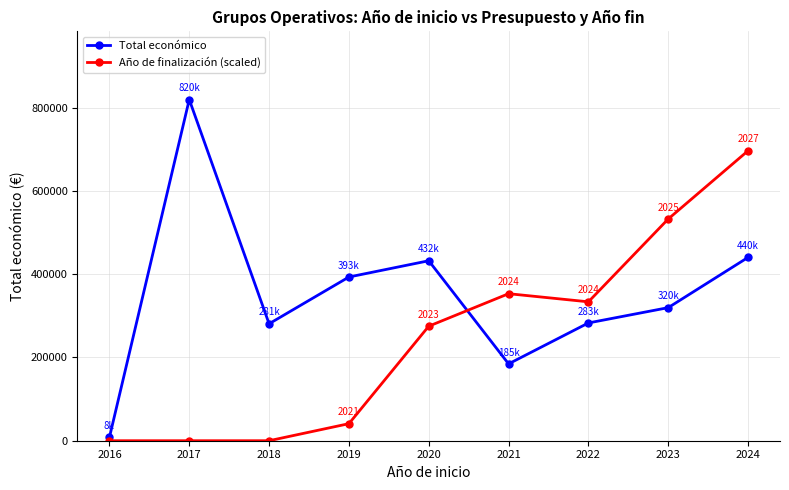

Is it true that Año de finalización (scaled) equals 345109.4 at 2023?

False